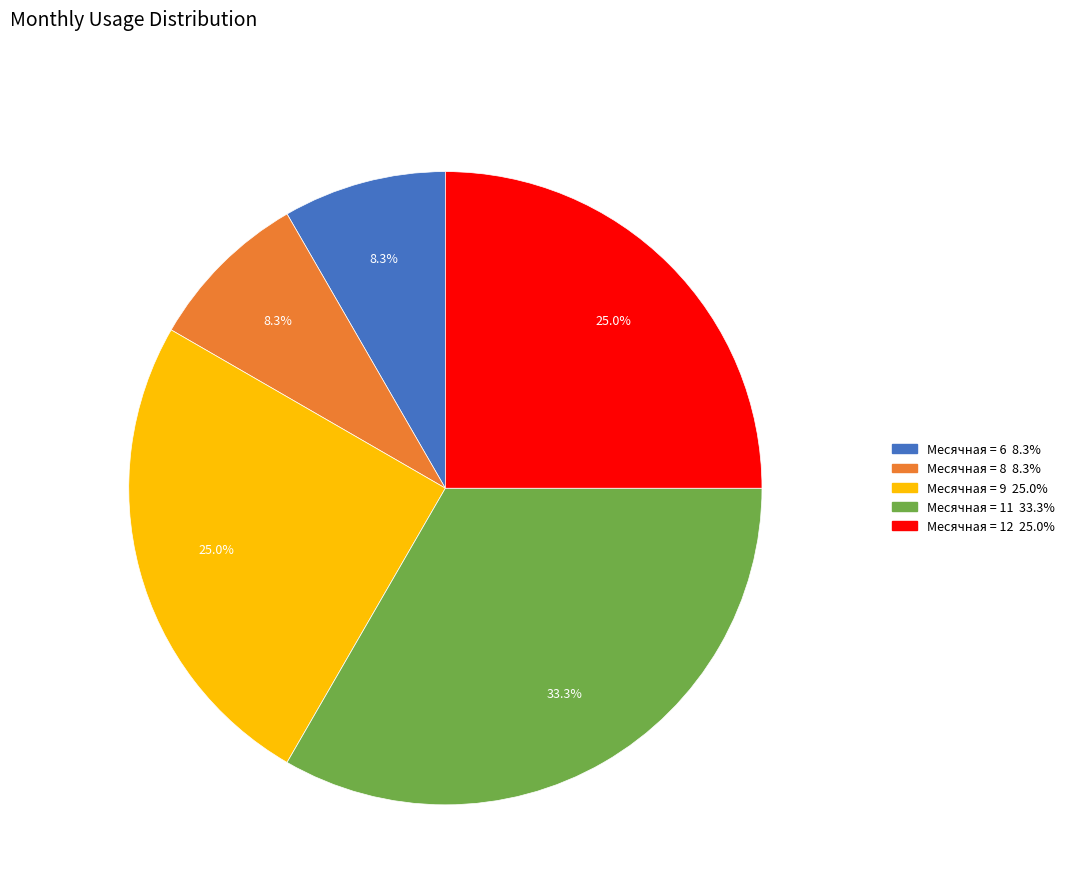

Is there a majority slice in this chart?

No